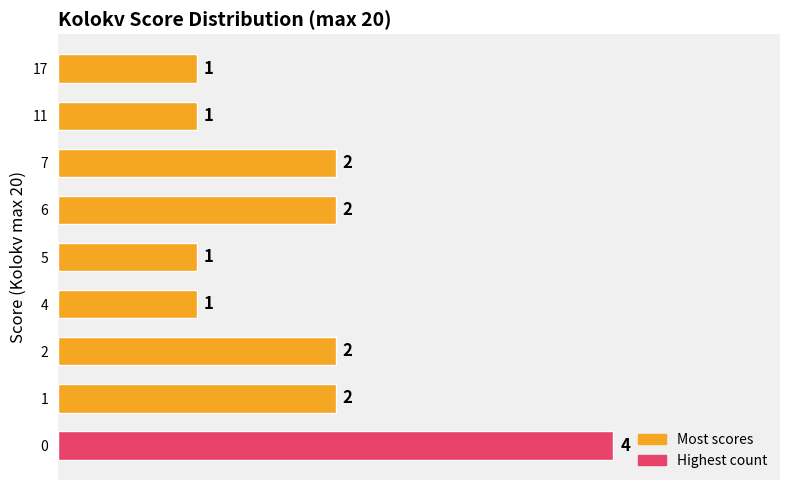

True or false: the data shows 1 at 1.

False